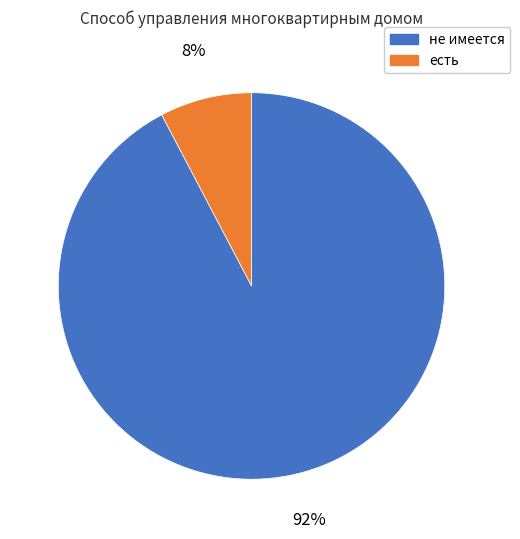

Is there any slice that represents more than half of the pie?

Yes